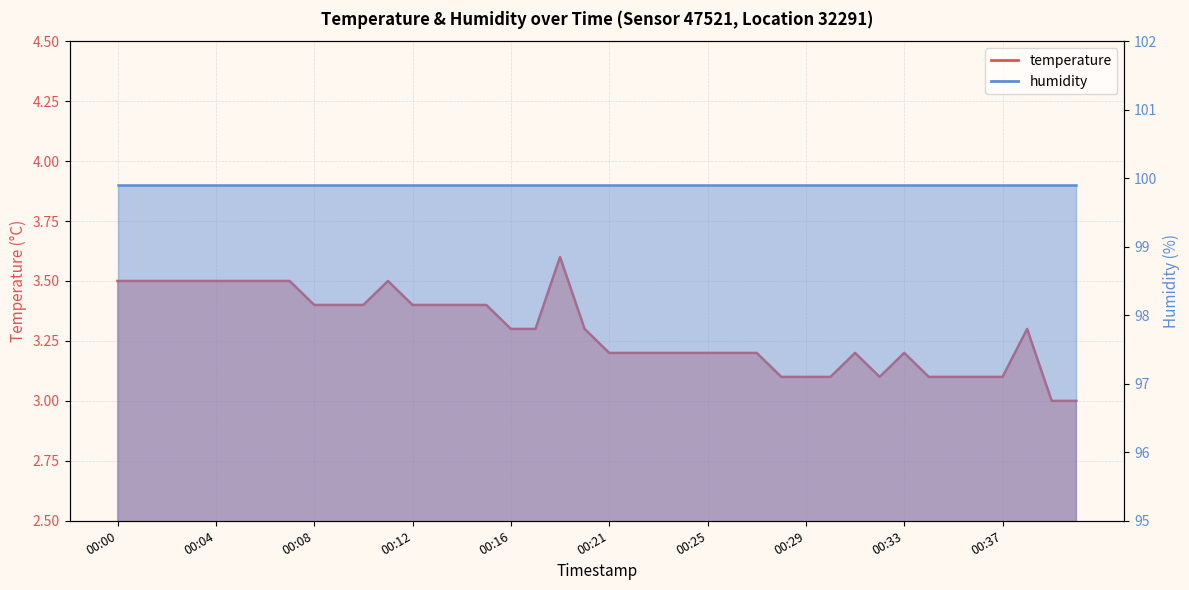

Which has a higher value, 00:22 or 00:32?

00:22